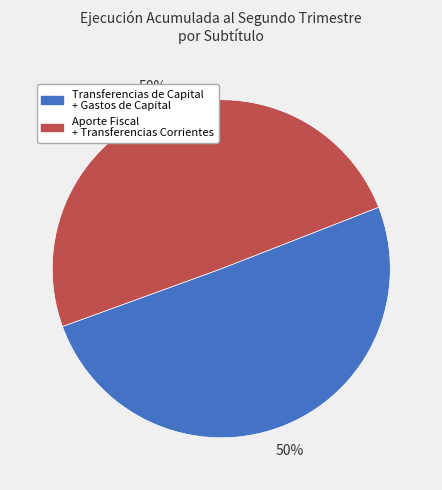

To the nearest percent, what is the average slice percentage?

50%